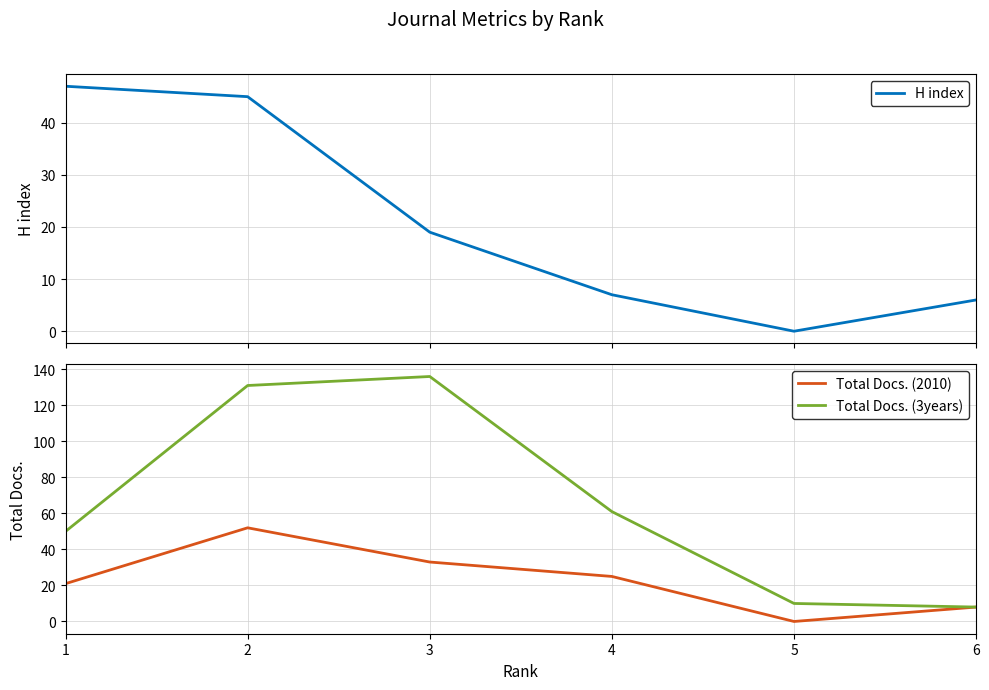

True or false: H index has a value of 6 at 6.

True